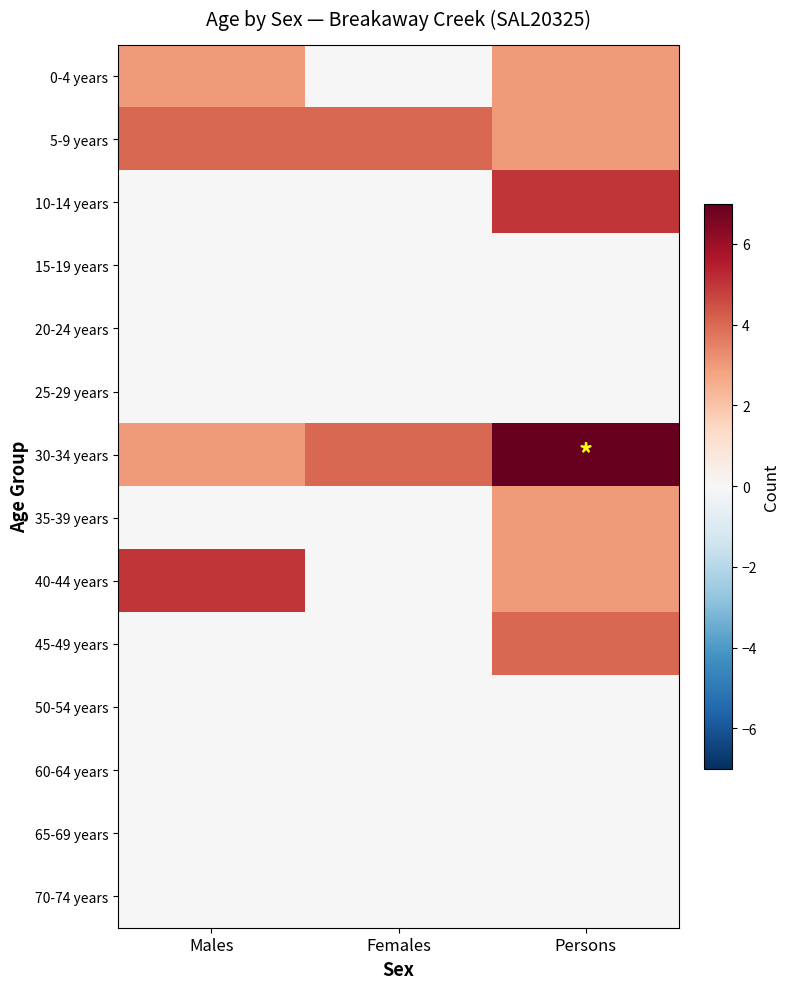

How many data points does each series have?

3